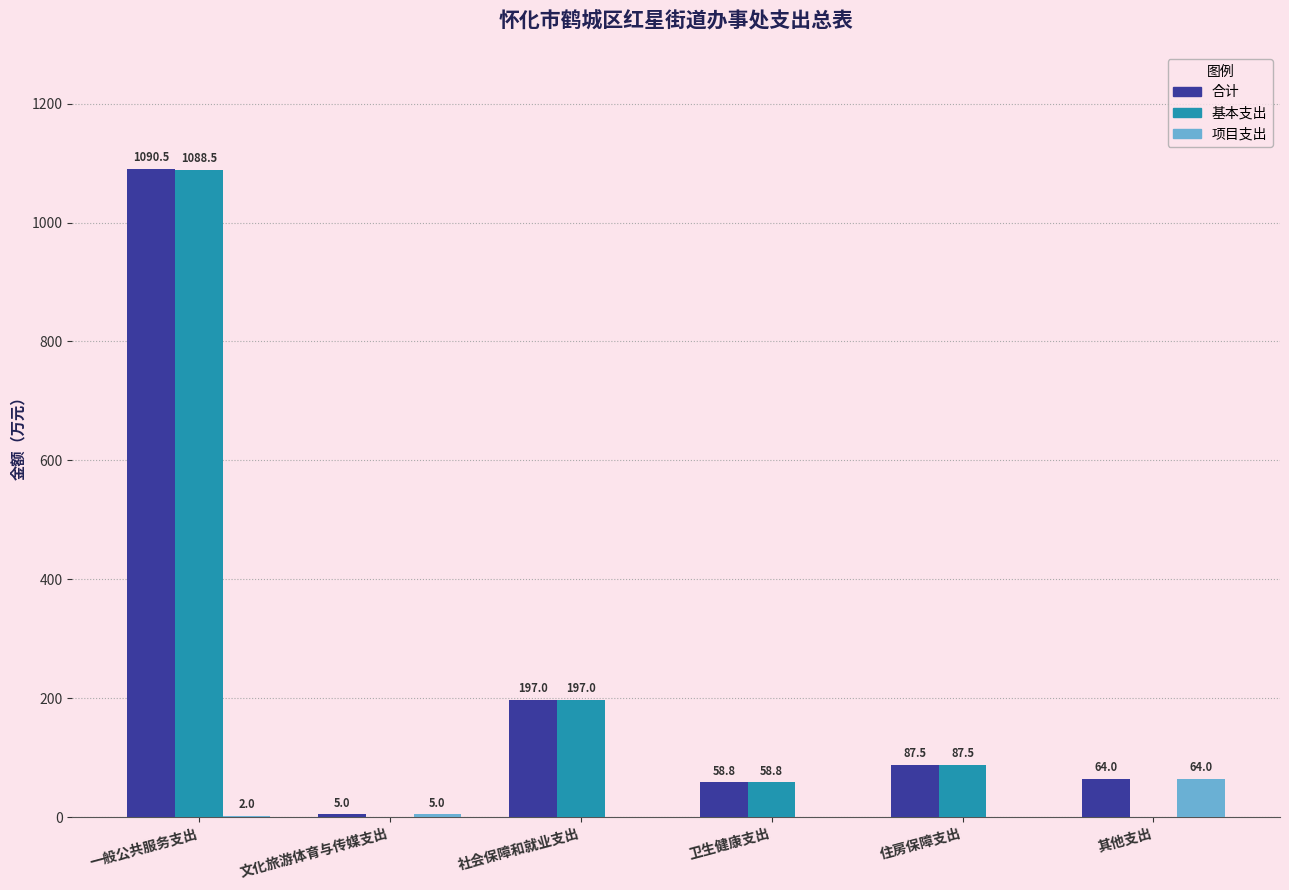

What are all the series names shown in the legend?

合计, 基本支出, 项目支出